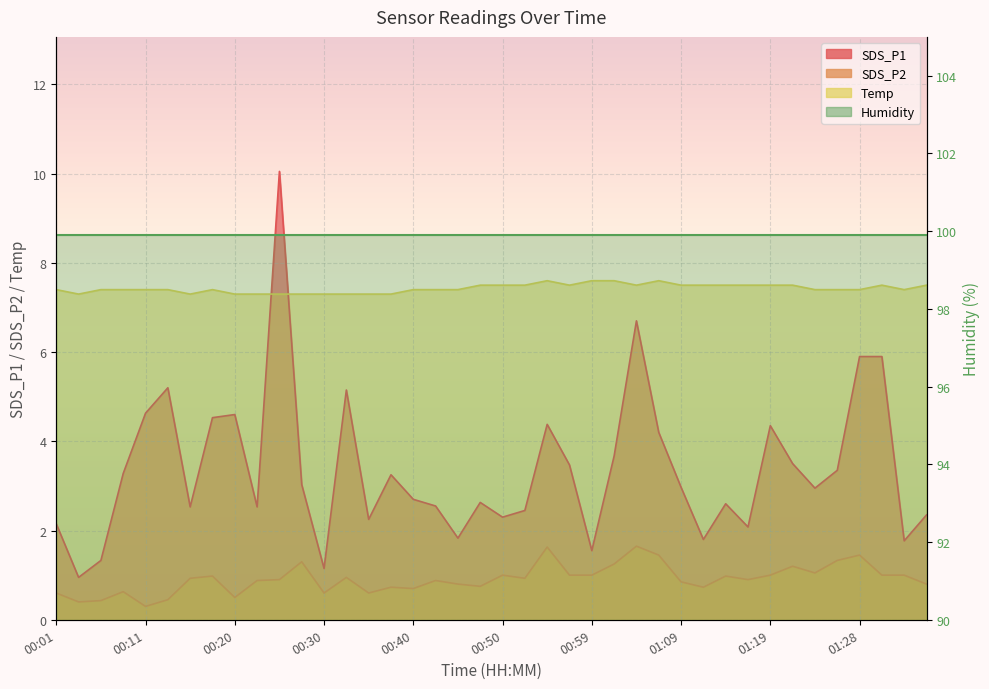

What value does the SDS_P1 series have at 01:36?

2.4